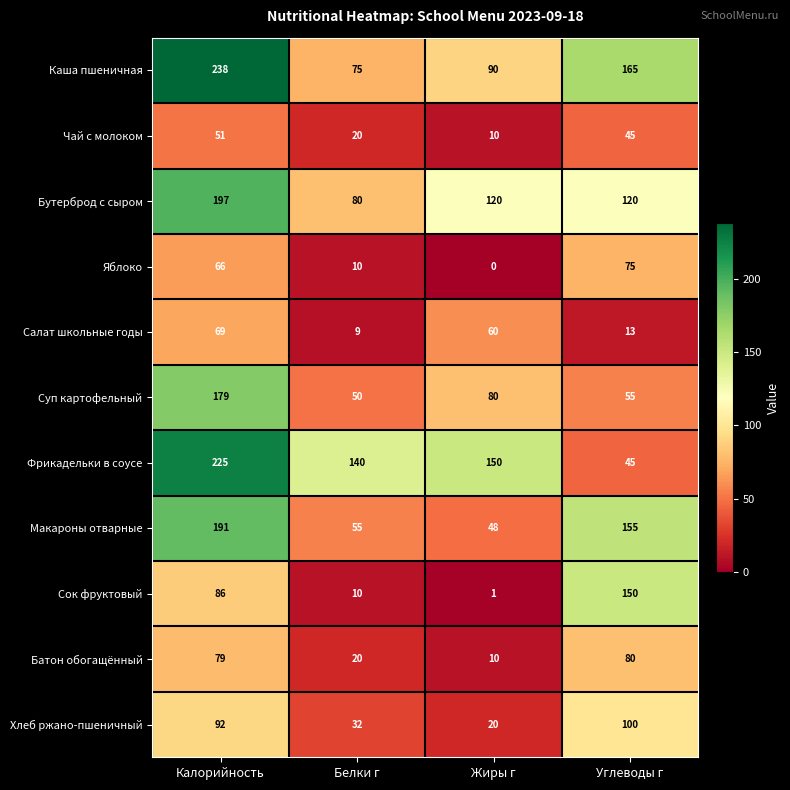

Which series has the largest range (max minus min)?

Фрикадельки в соусе